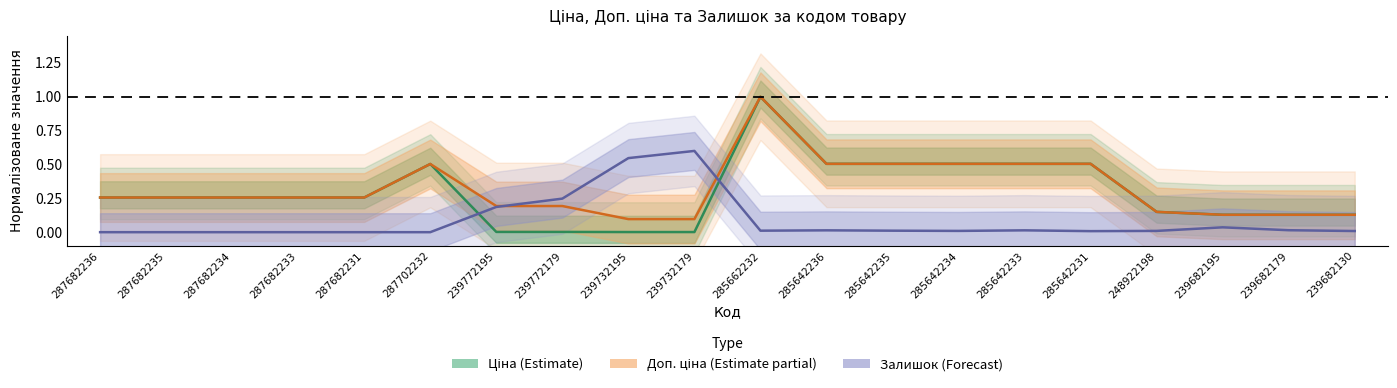

Count the Доп. ціна (Estimate partial) values in the range 0 to 1.

20